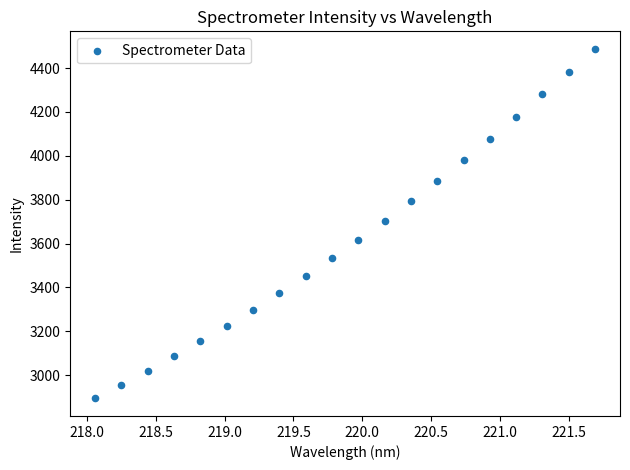

What is the range of Y values (max minus min)?

1593.8